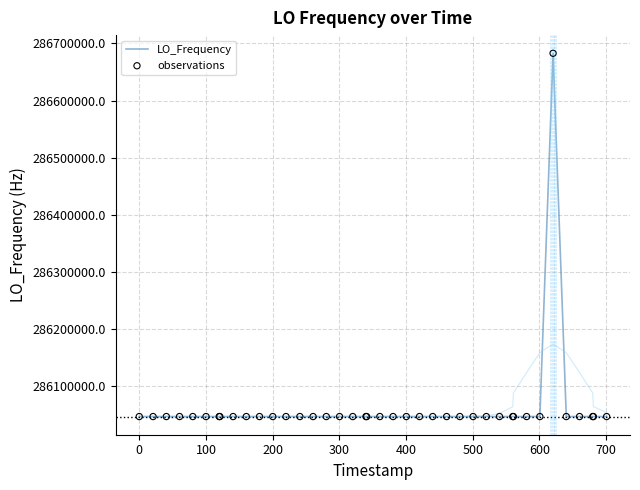

At how many categories does at least one series exceed 286633402?

1